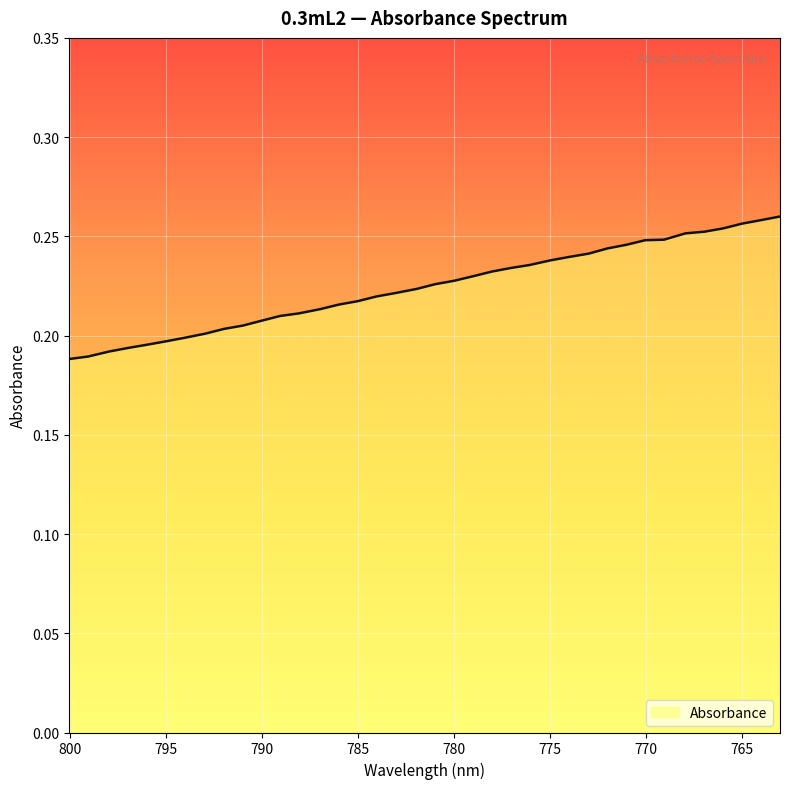

Reading right to left, what are all the values shown in this chart?

763.0249634=0.3	764.008667=0.3	764.9920654=0.3	765.9750366=0.3	766.9577026=0.3	767.9400024=0.3	769.0621338=0.2	770.0436401=0.2	771.0247803=0.2	772.0056152=0.2	772.9860229=0.2	773.9660645=0.2	774.9457397=0.2	776.0649414=0.2	777.0438232=0.2	778.0223999=0.2	779.0005493=0.2	779.9783325=0.2	780.9557495=0.2	781.9328613=0.2	783.0490112=0.2	784.0252686=0.2	785.0012207=0.2	785.9767456=0.2	786.9519043=0.2	788.065918=0.2	789.0402832=0.2	790.0142822=0.2	790.987854=0.2	791.9611206=0.2	792.93396=0.2	794.0454102=0.2	795.0174561=0.2	795.9891357=0.2	796.9604492=0.2	797.9313965=0.2	799.0405884=0.2	800.0106812=0.2